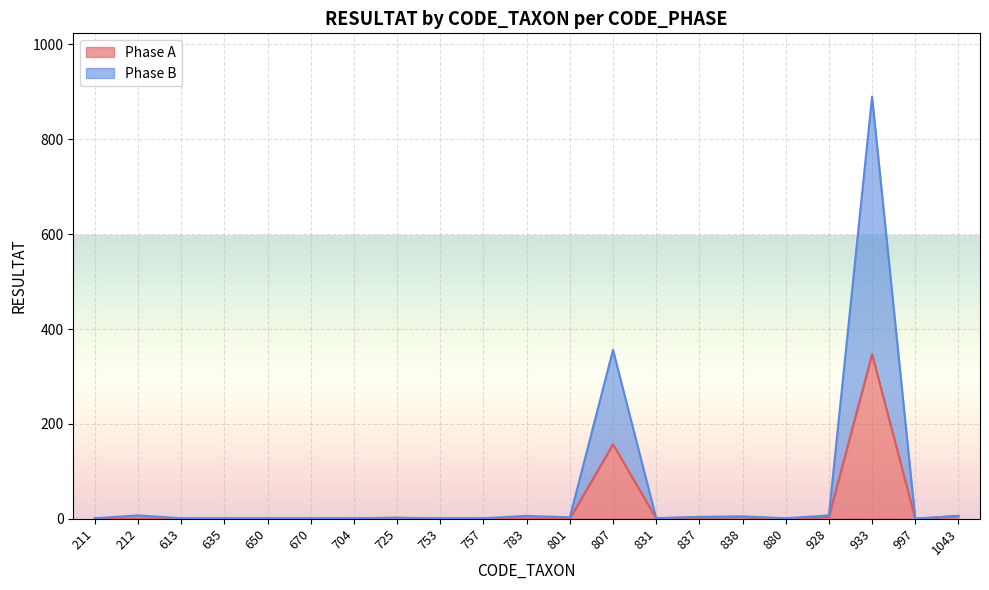

In Phase B, how many points are lower than both neighbors (excluding endpoints)?

4